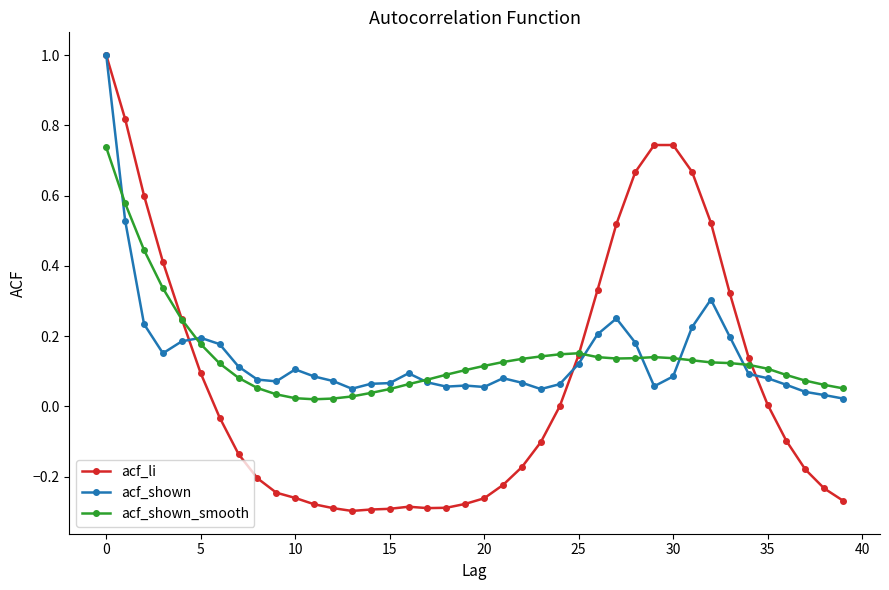

What is the greatest value displayed?

1.0